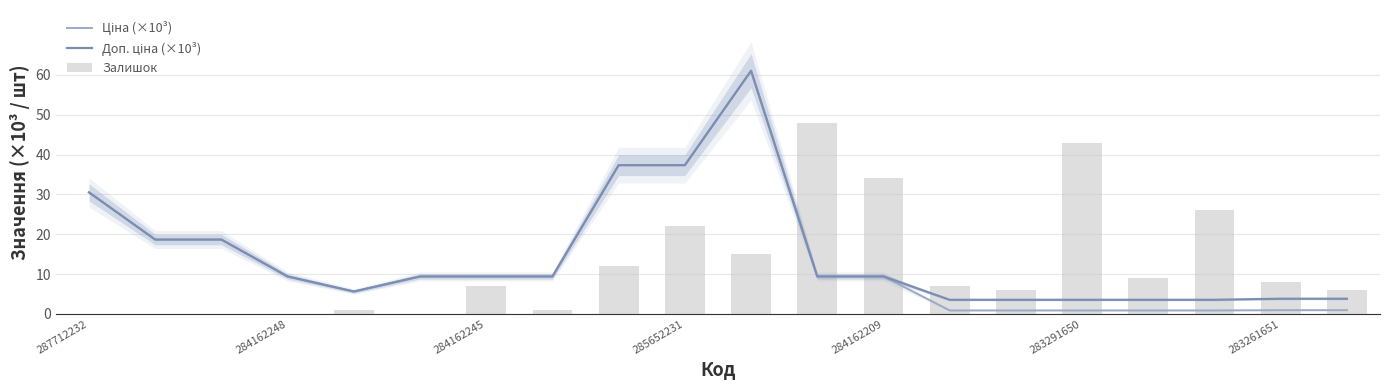

Does the chart contain any negative values?

No